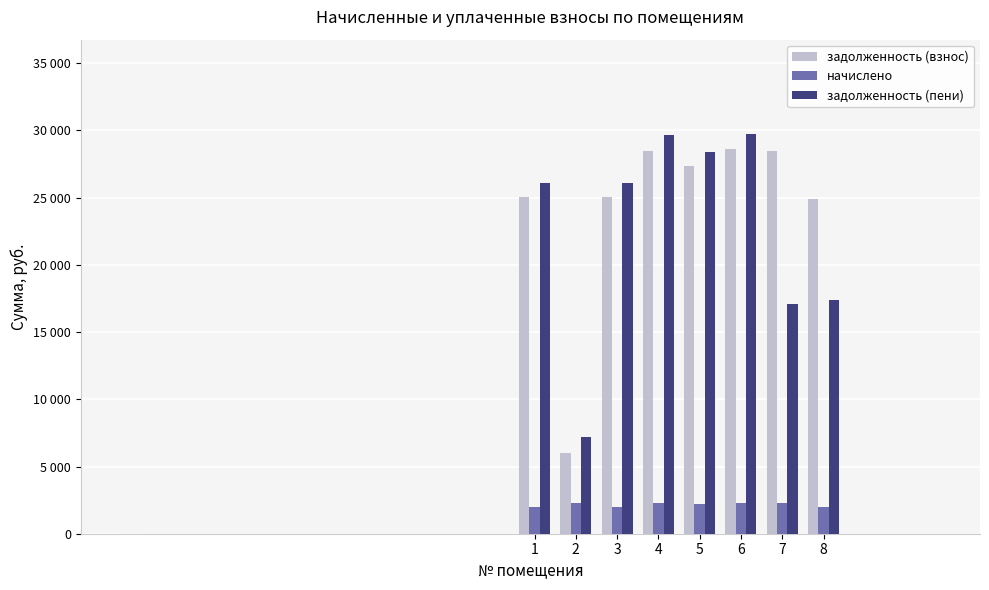

Which category has the lowest value in the задолженность (взнос) series?

2